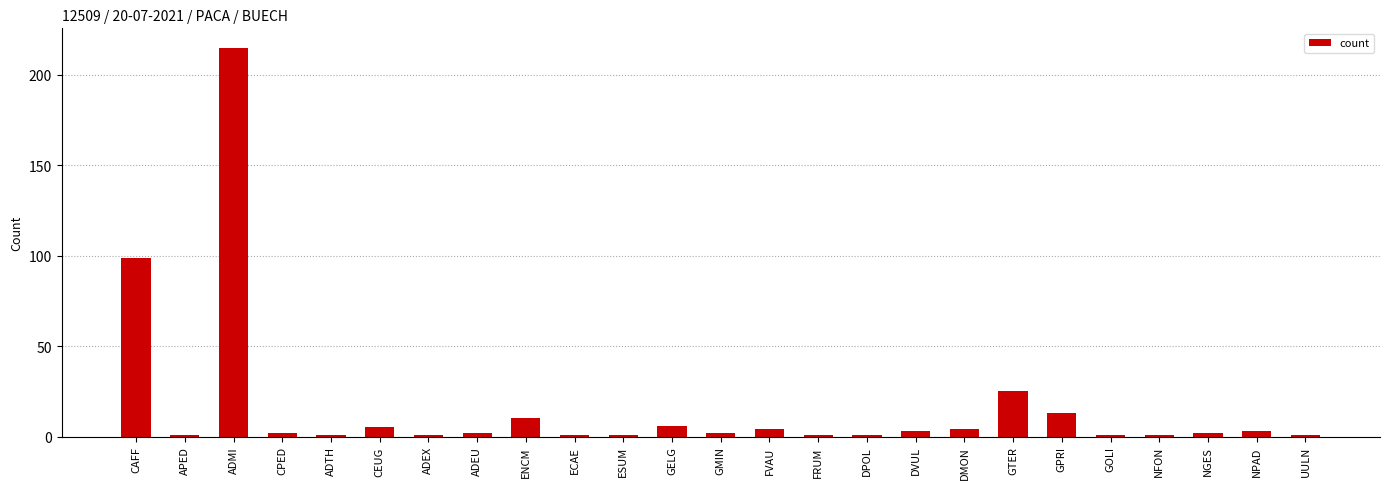

Reading left to right, list all the values displayed in this chart.

CAFF=99	APED=1	ADMI=215	CPED=2	ADTH=1	CEUG=5	ADEX=1	ADEU=2	ENCM=10	ECAE=1	ESUM=1	GELG=6	GMIN=2	FVAU=4	FRUM=1	DPOL=1	DVUL=3	DMON=4	GTER=25	GPRI=13	GOLI=1	NFON=1	NGES=2	NPAD=3	UULN=1